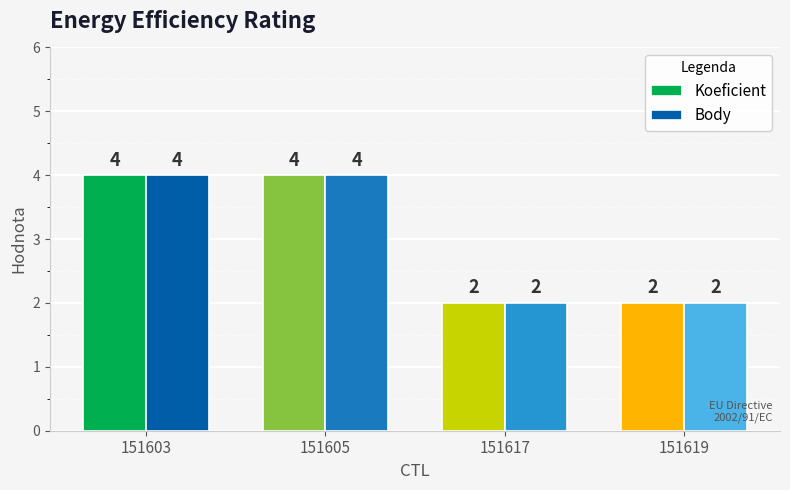

What are all the series names shown in the legend?

Koeficient, Body